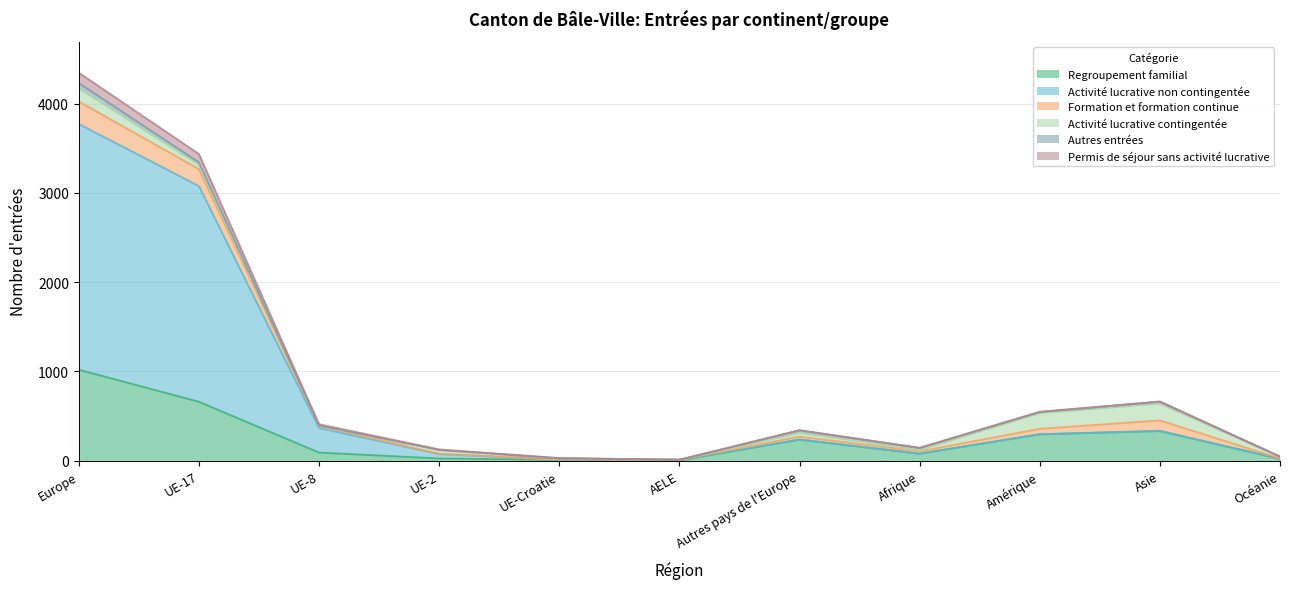

Which category has the highest value in the Regroupement familial series?

Europe